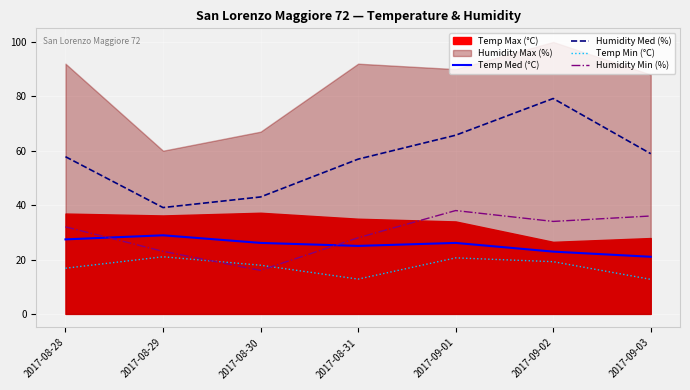

Where is Temp Med (°C) nearest to the value 24?

2017-08-31